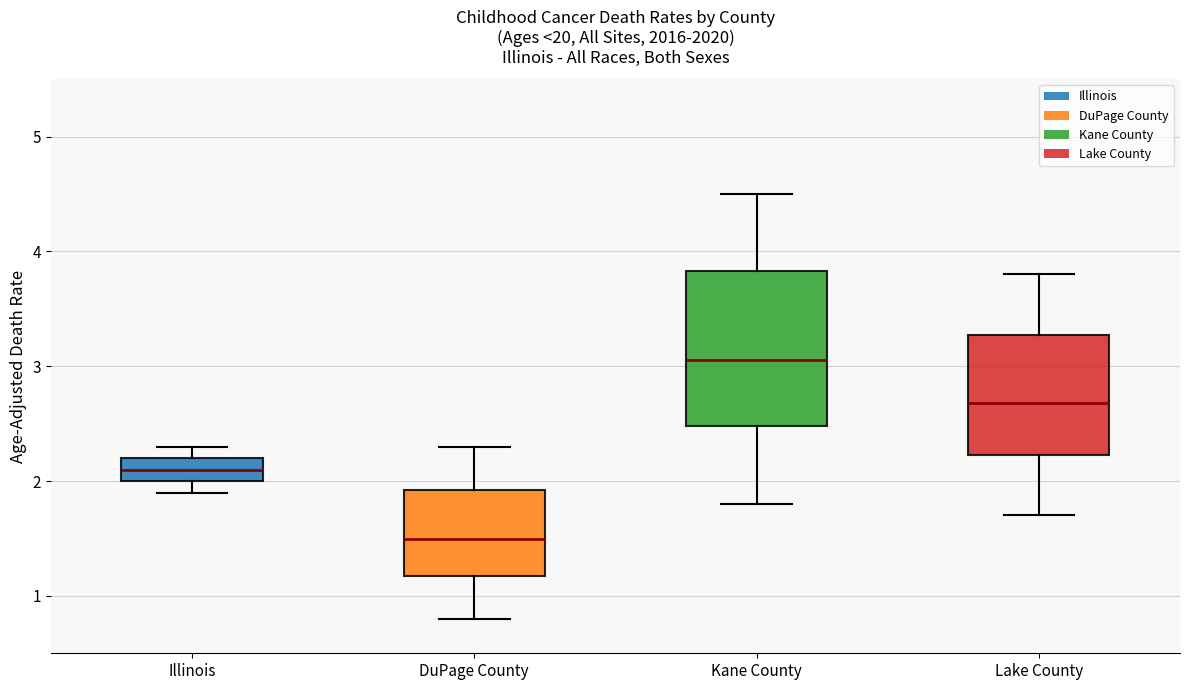

Comparing the boxes themselves (not the whiskers), which one is the tallest?

Kane County